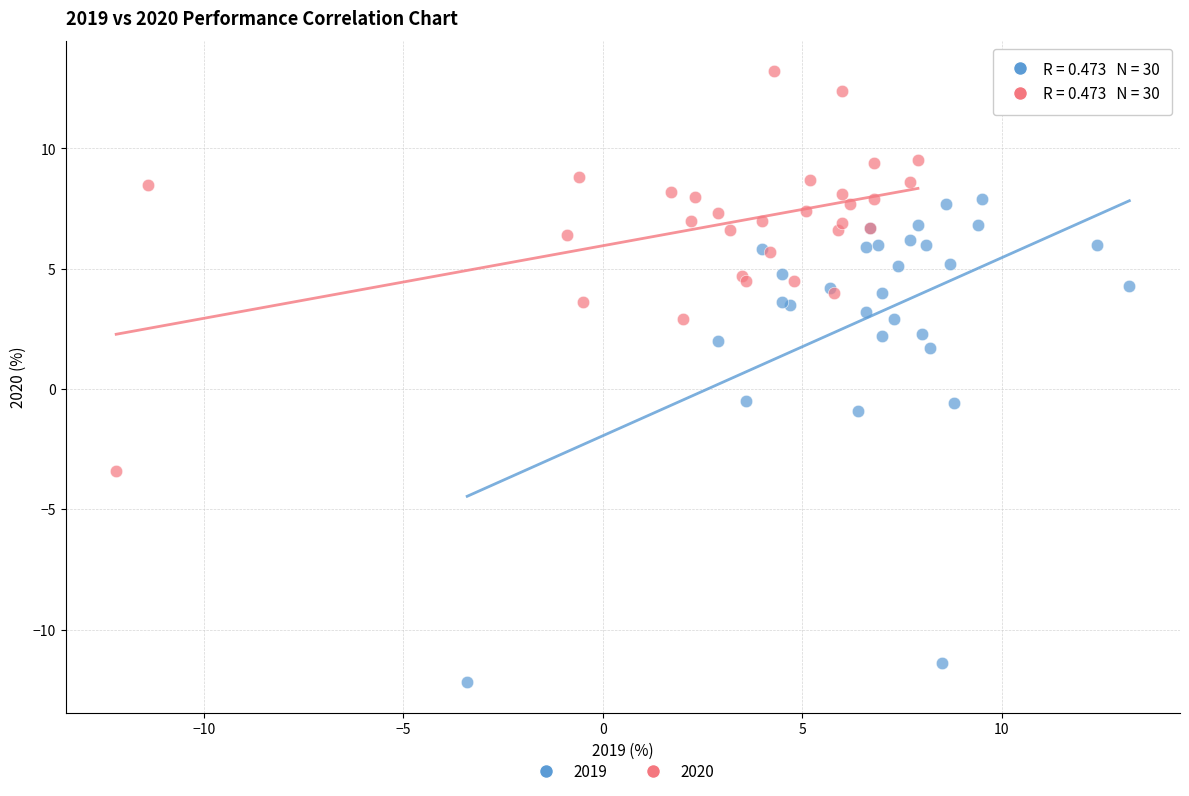

Which series reaches the minimum Y coordinate?

2019